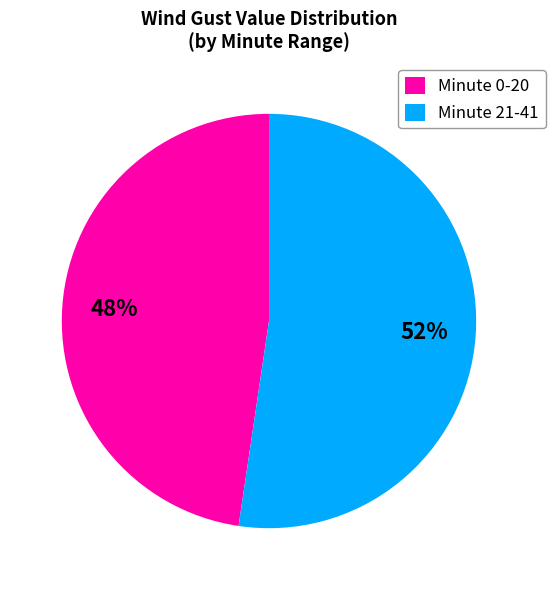

To the nearest percent, what is the average slice percentage?

50%